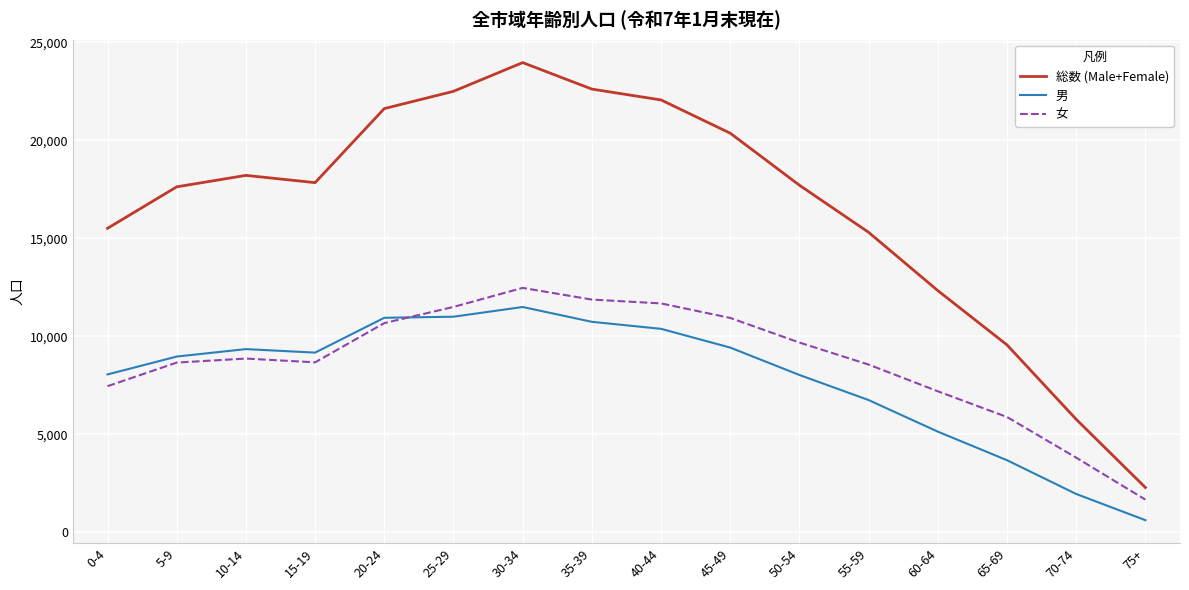

What is the total value across all series at 5-9?

35258